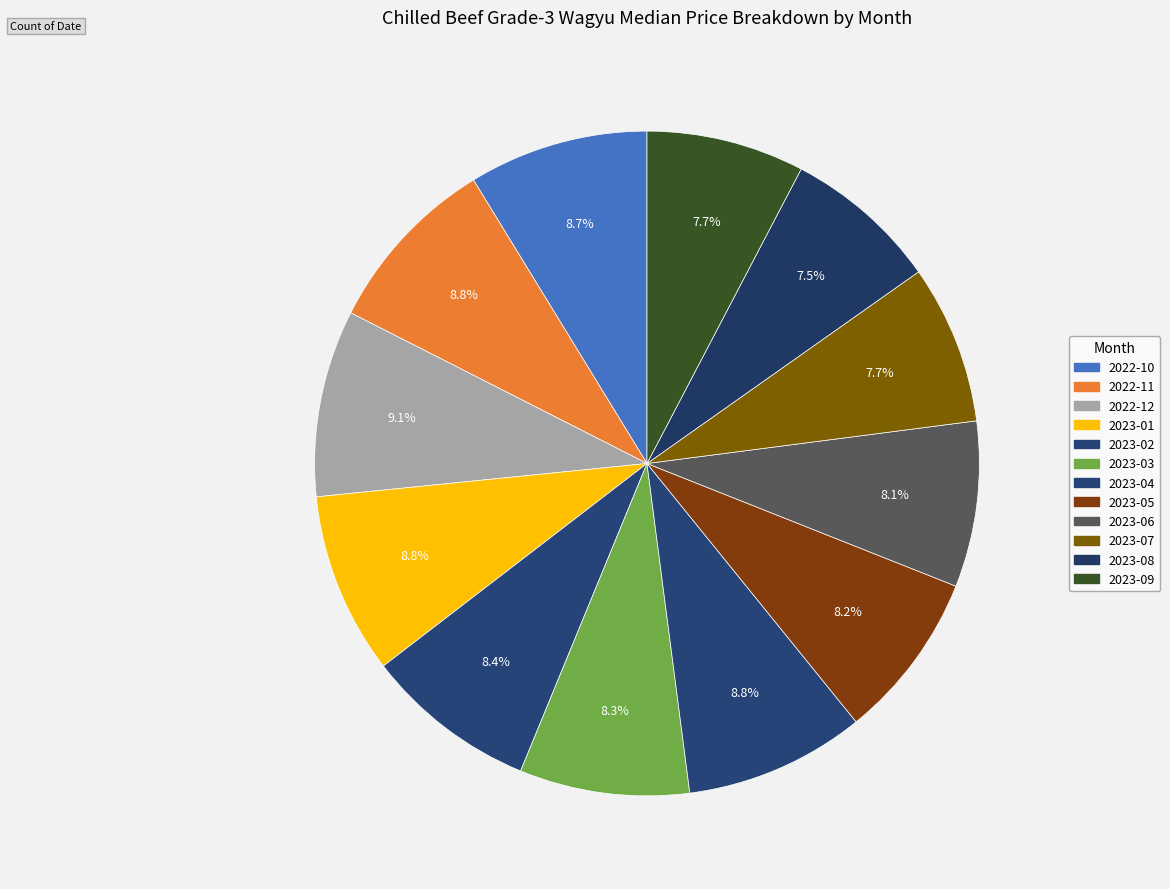

How many segments does this pie chart have?

12